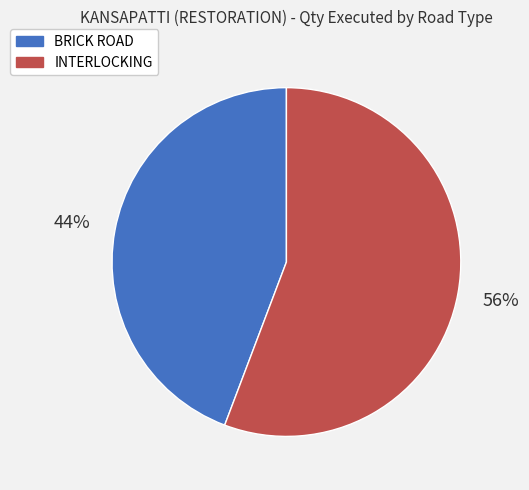

What percentage is the INTERLOCKING slice, to the nearest percent?

56%